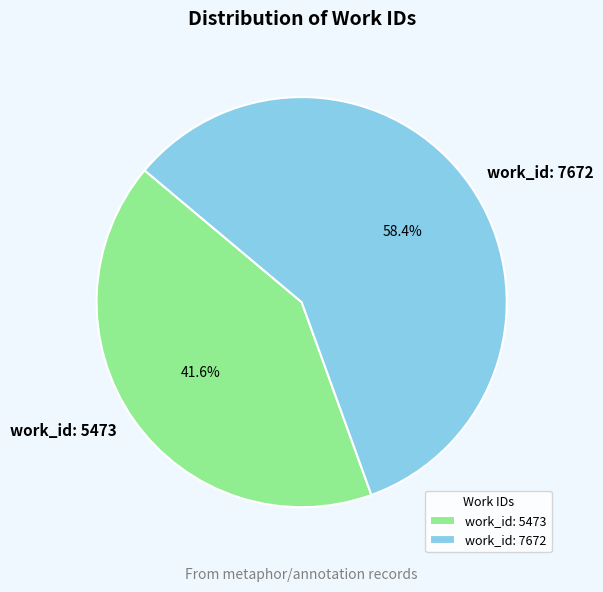

To the nearest percent, what is the combined percentage of work_id: 5473 and work_id: 7672?

100%